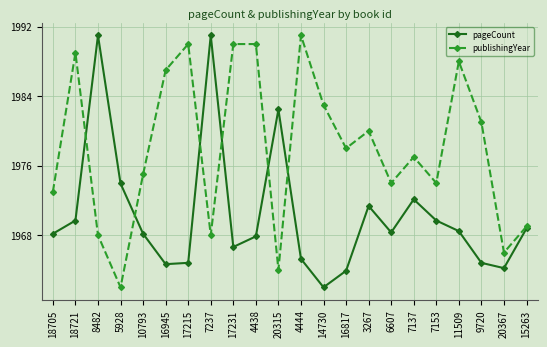

What is the difference between the maximum and minimum values in the publishingYear series?

29.0